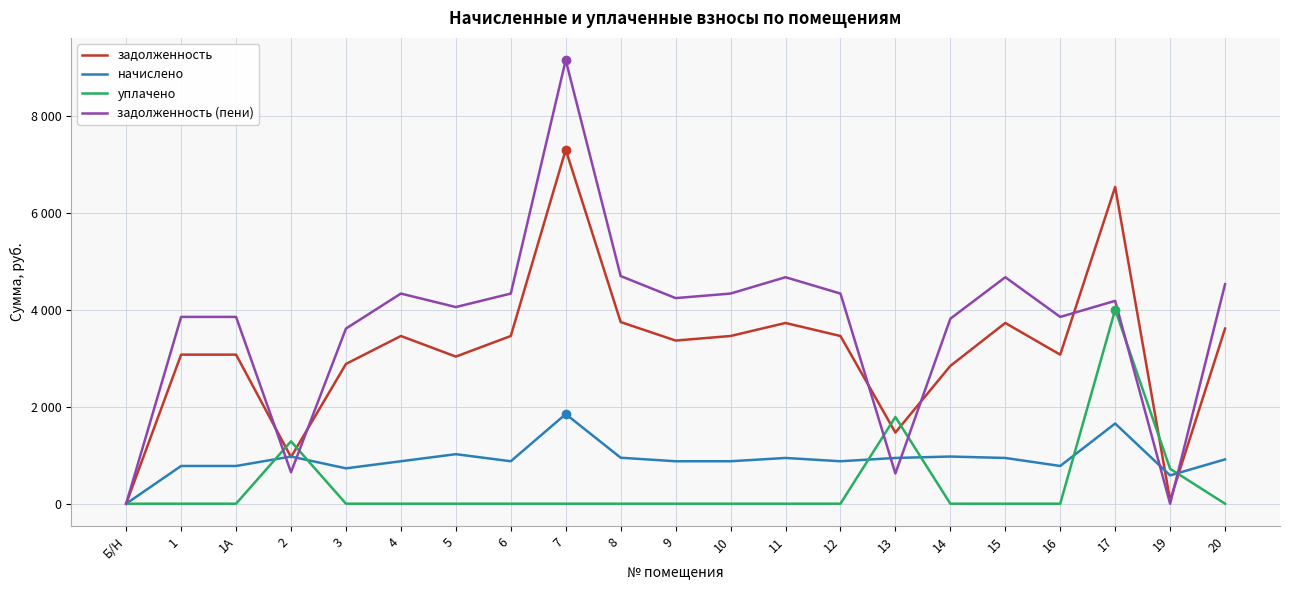

In задолженность, how many points are lower than both neighbors (excluding endpoints)?

6